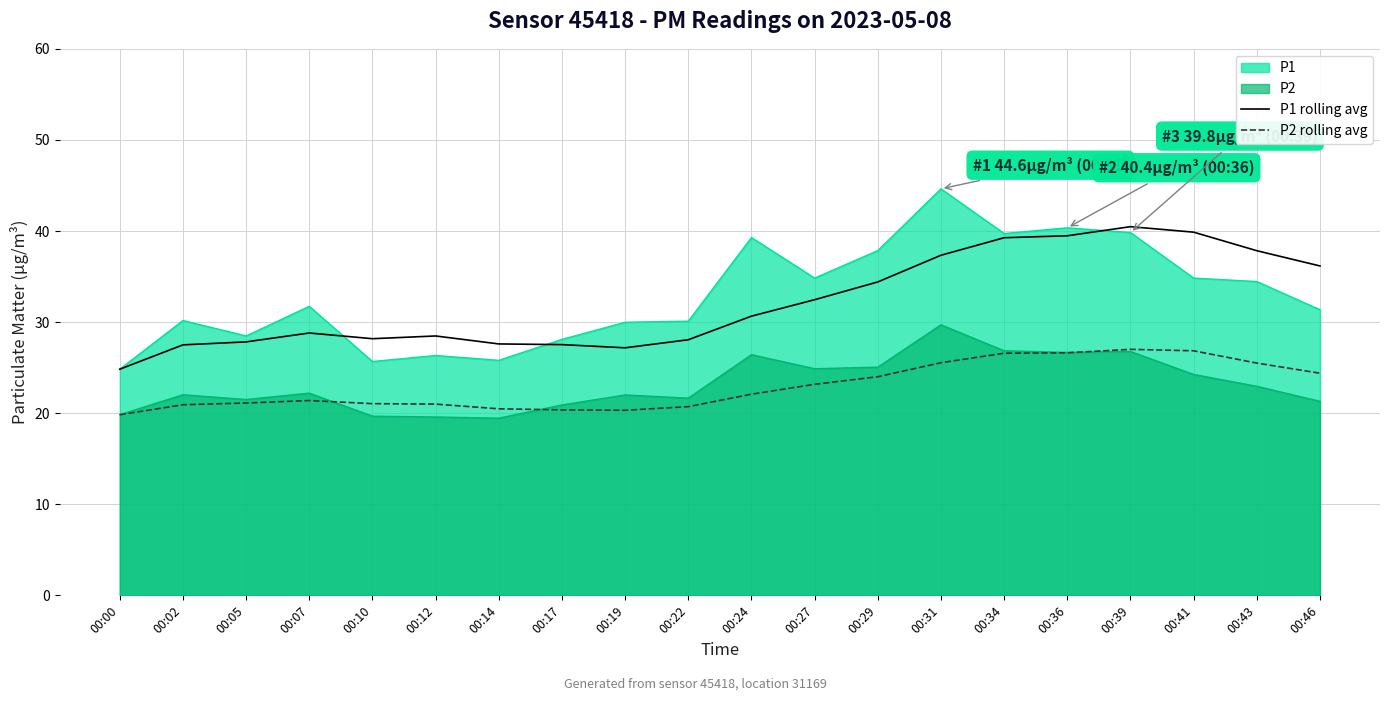

What is the difference between the highest and lowest values at 00:43?

14.9